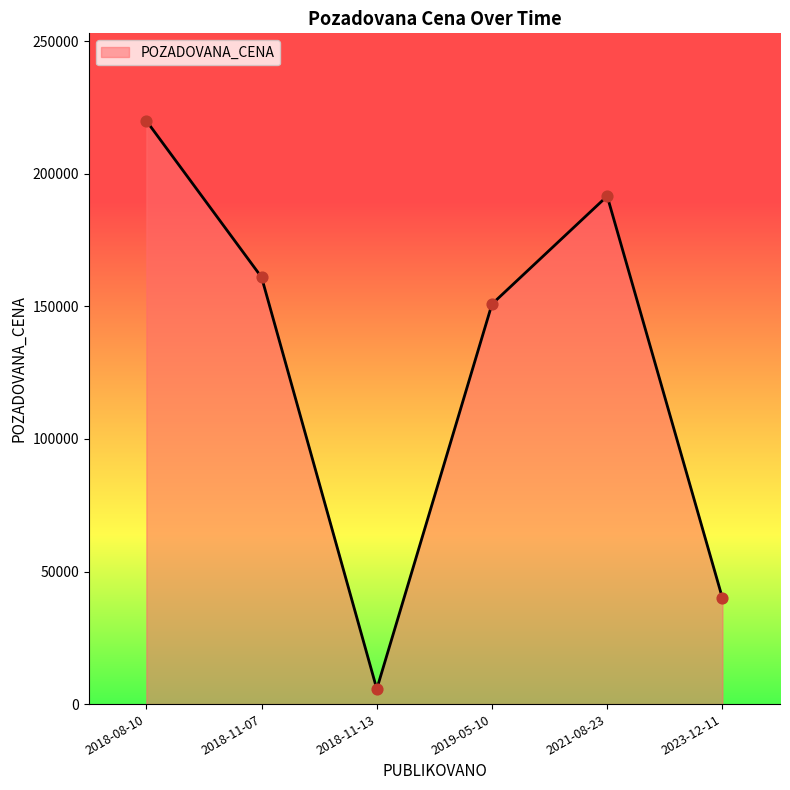

Which has a higher value, 2023-12-11 or 2021-08-23?

2021-08-23